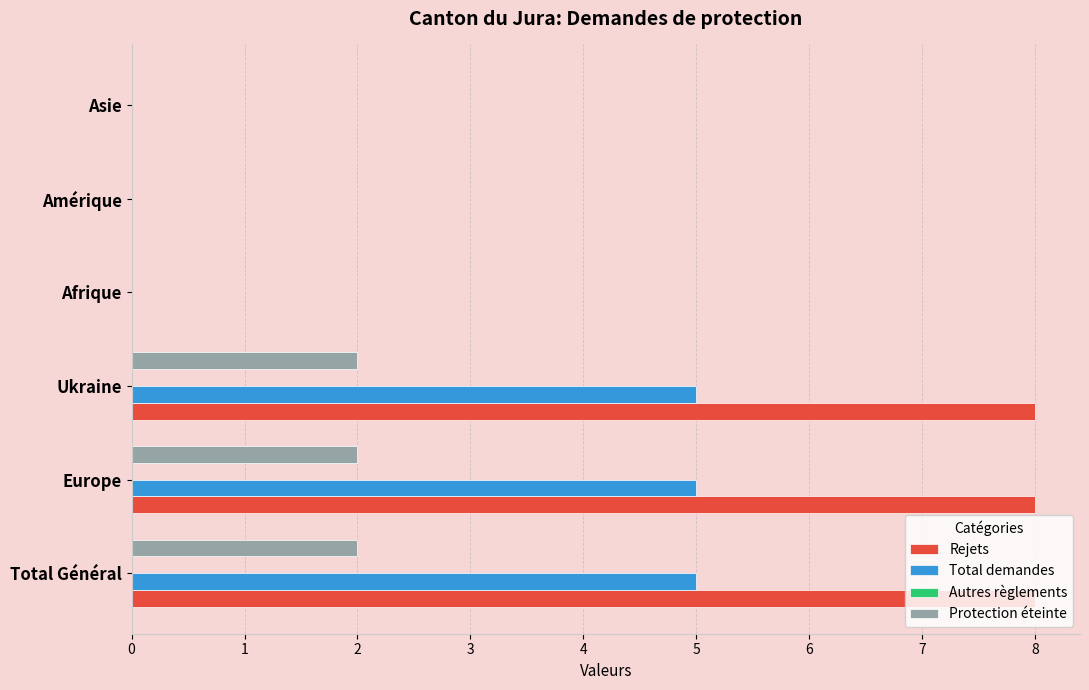

The value of Rejets at Total Général is 14. True or false?

False